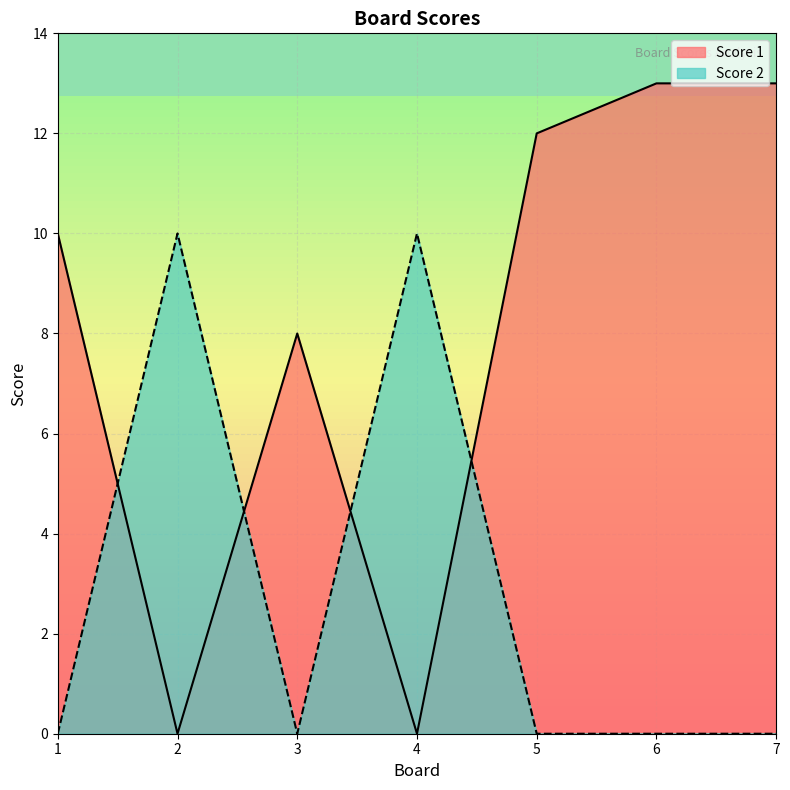

Reading right to left, list all the values displayed in this chart.

Score 1: 13	13	12	0	8	0	10
Score 2: 0	0	0	10	0	10	0